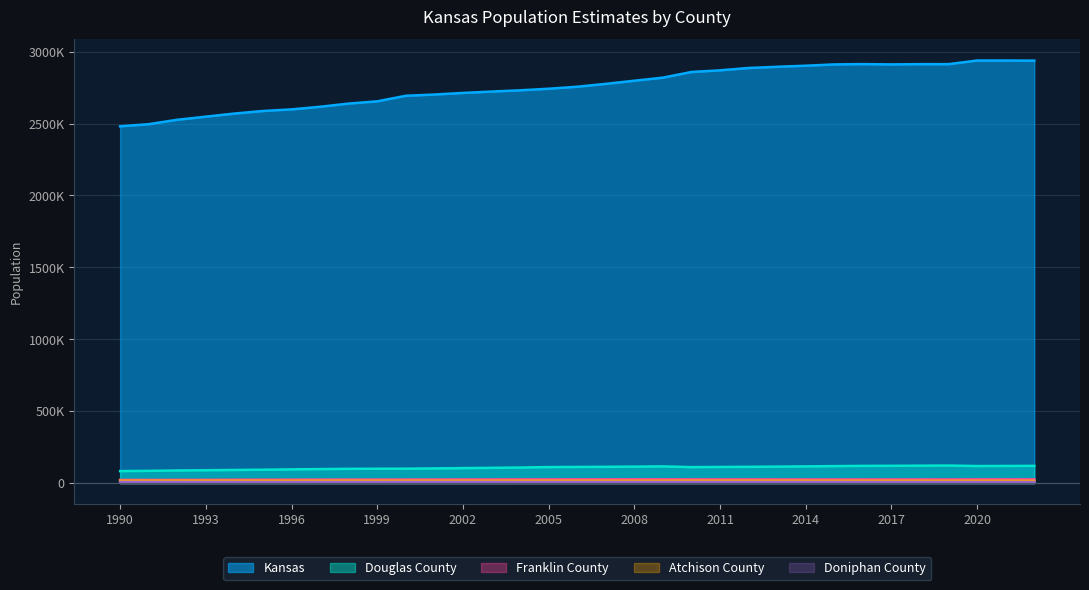

What is the spread (max minus min) of values at 2020?

2930450